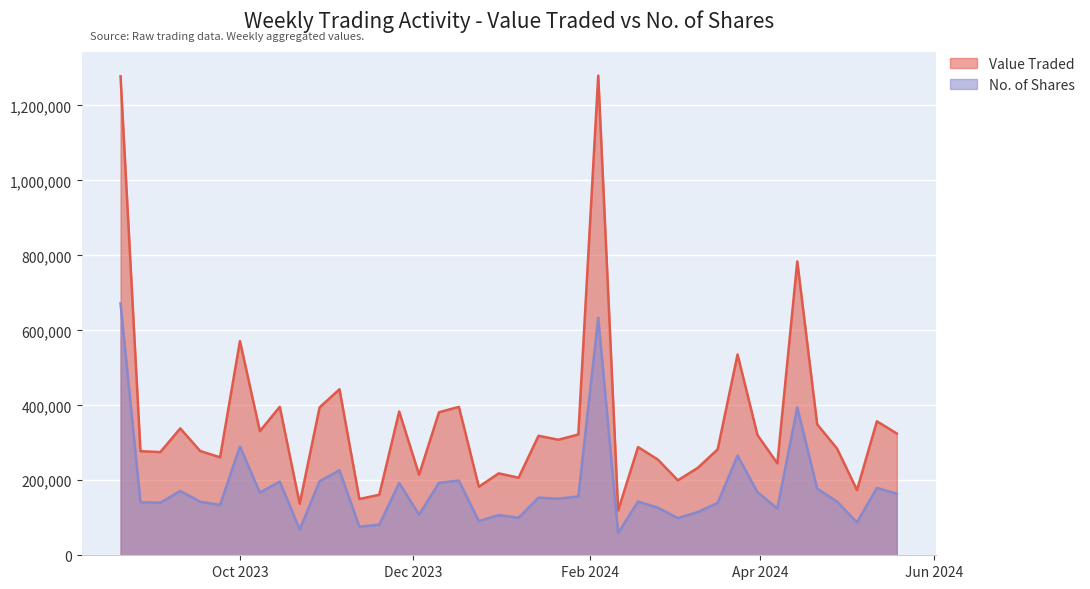

How many categories are shown in the chart?

40